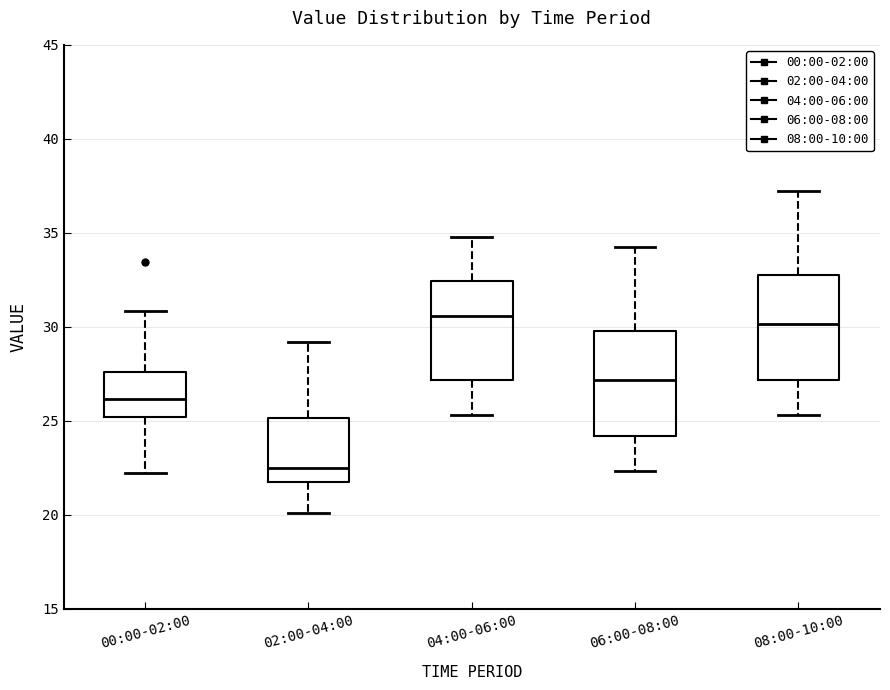

Where is the lower edge of the box for 04:00-06:00 on the y-axis? The values are not printed on the chart, so give them approximately, as read against the axis.

27.0